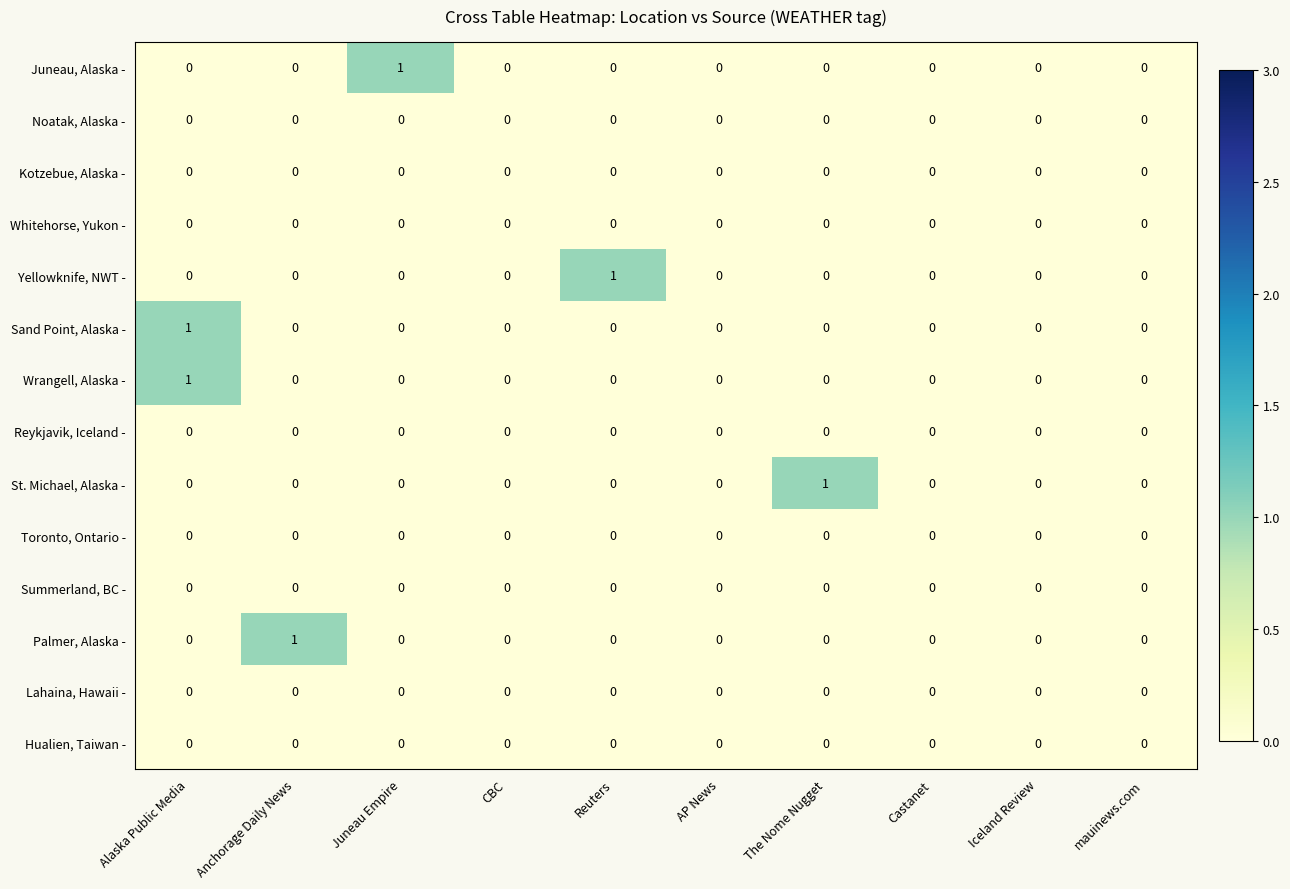

Which series changed the most between Juneau Empire and AP News?

Juneau, Alaska -